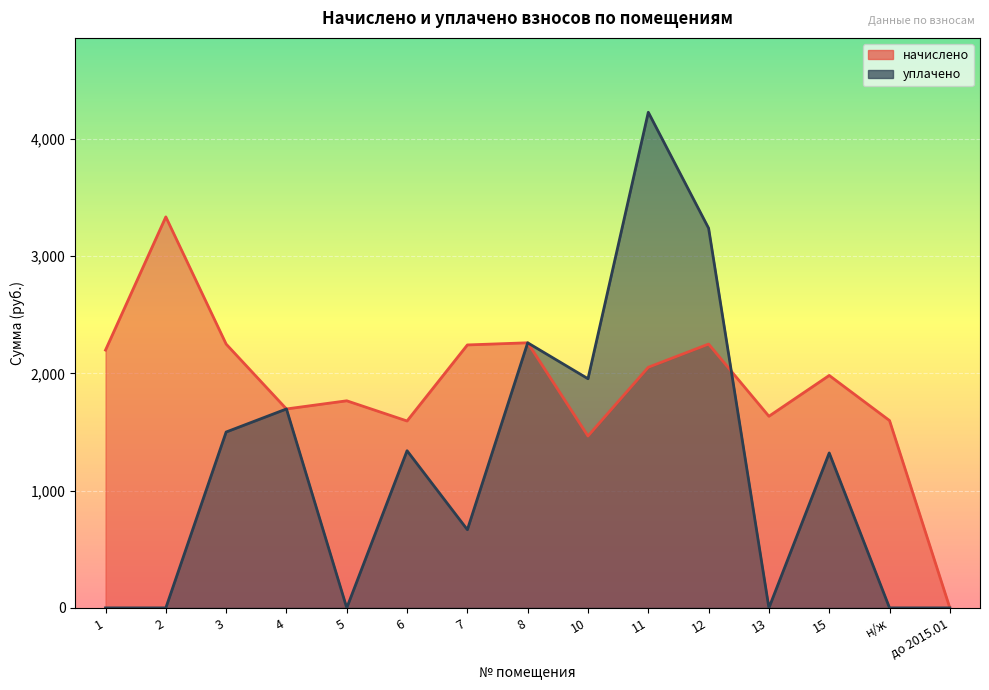

The уплачено series shows 3234.0 at 10. True or false?

False